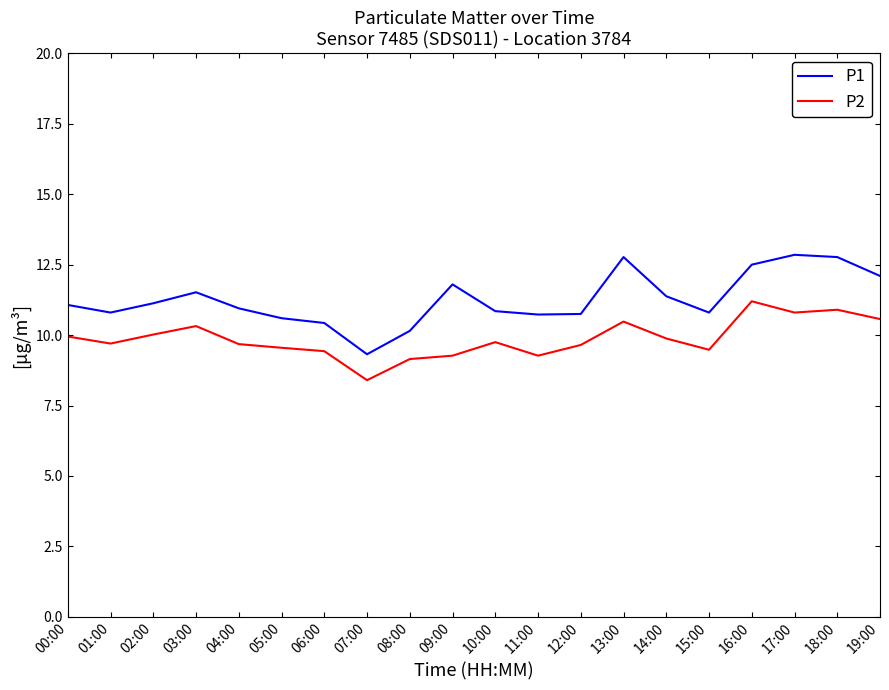

True or false: P2 and P1 cross at least once.

False